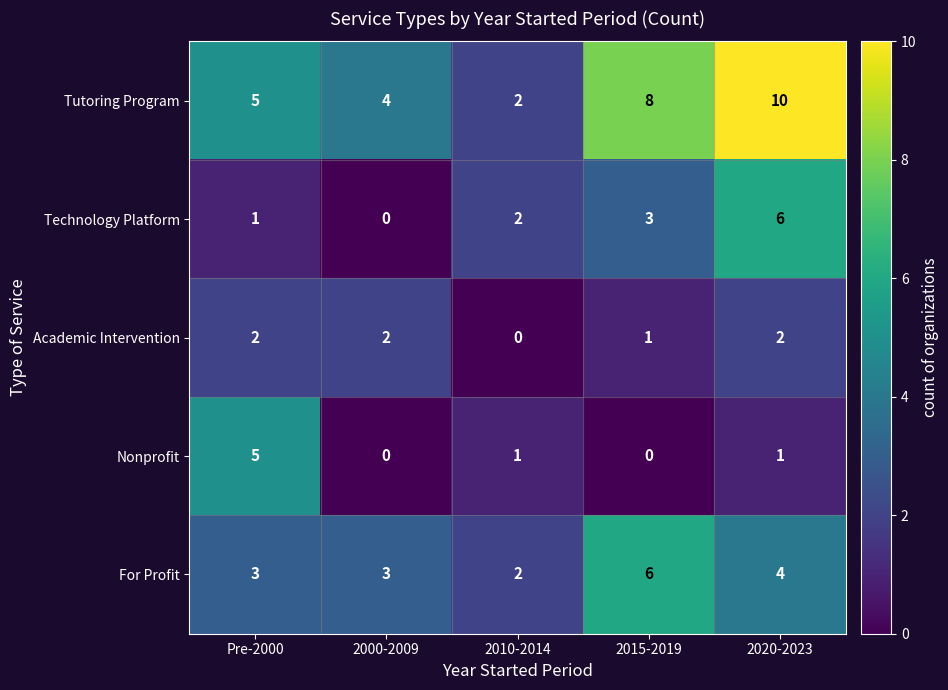

At which category does the chart reach its peak across all series?

2020-2023